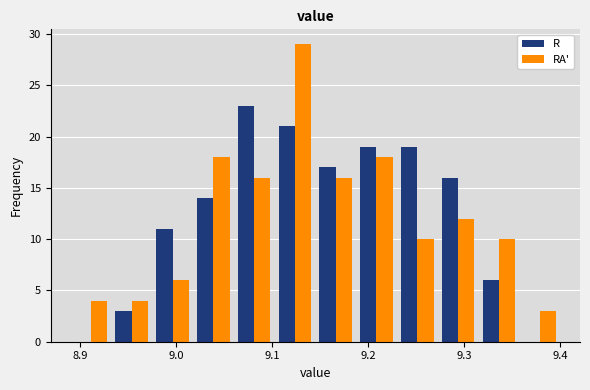

In the RA' series, which range on the x-axis has the tallest bar?

9.10 to 9.15